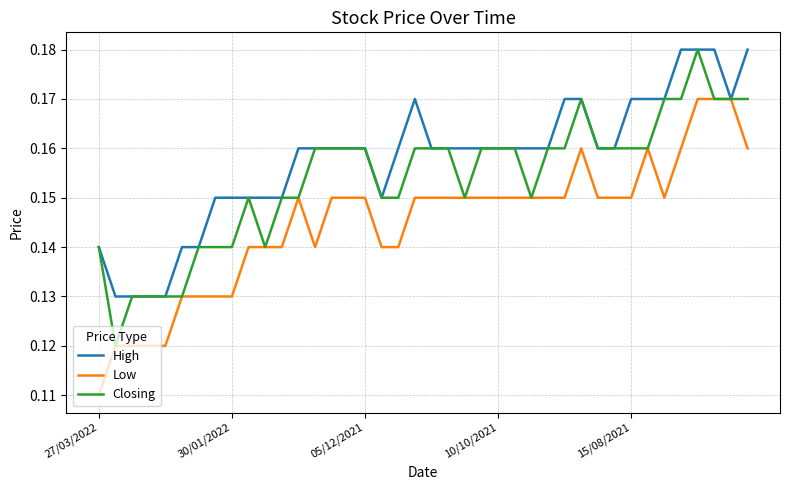

List the series in order of their overall mean, highest first.

High, Closing, Low